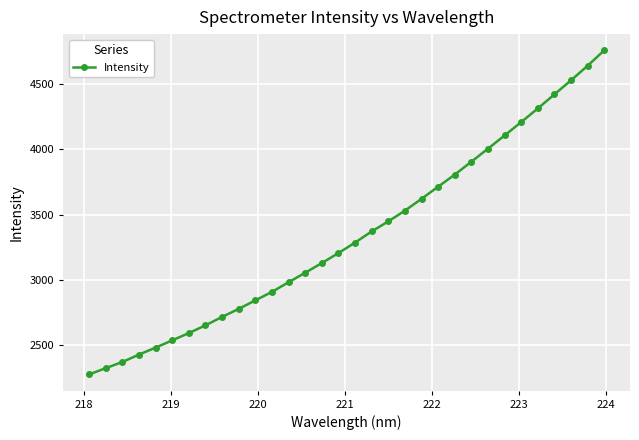

What is the difference between the maximum and minimum values?

2479.2